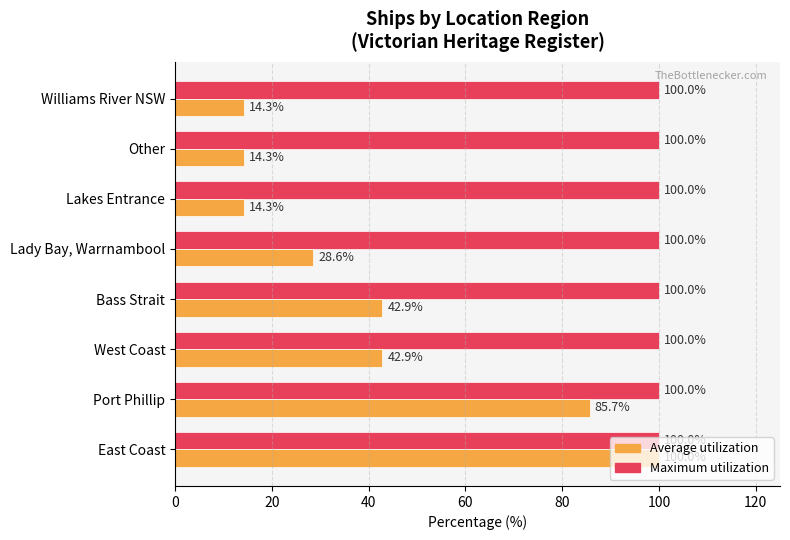

Read the Average utilization value at West Coast.

42.9